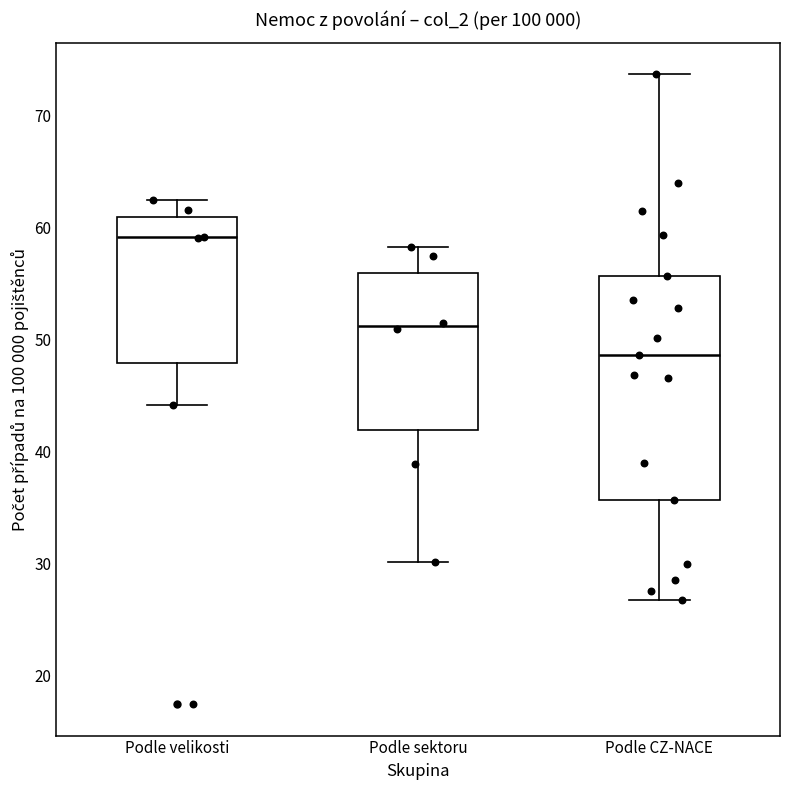

Which box has the lowest median line?

Podle CZ-NACE